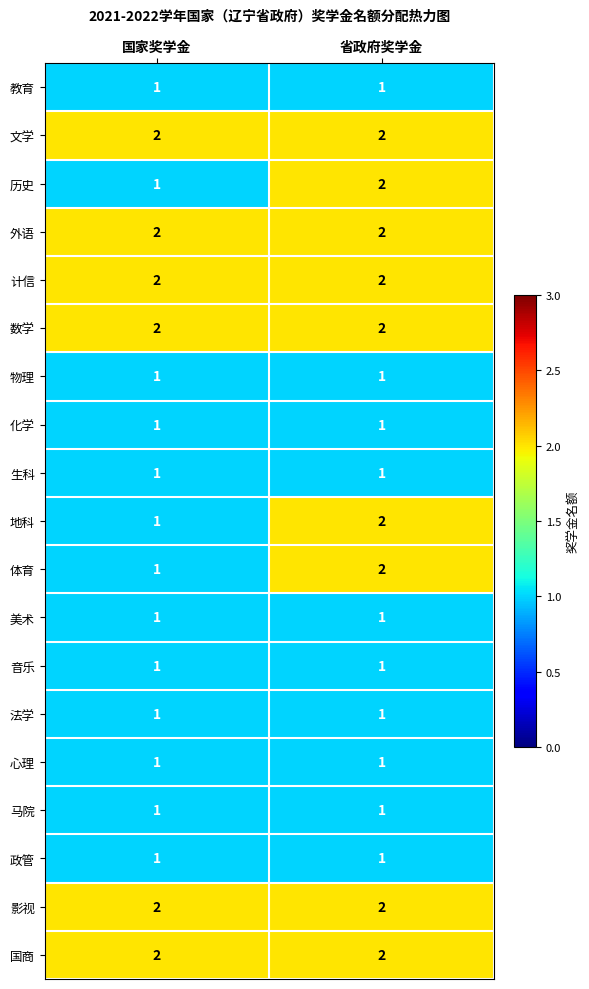

What is the sum of the 外语 values at 国家奖学金 and 省政府奖学金?

4